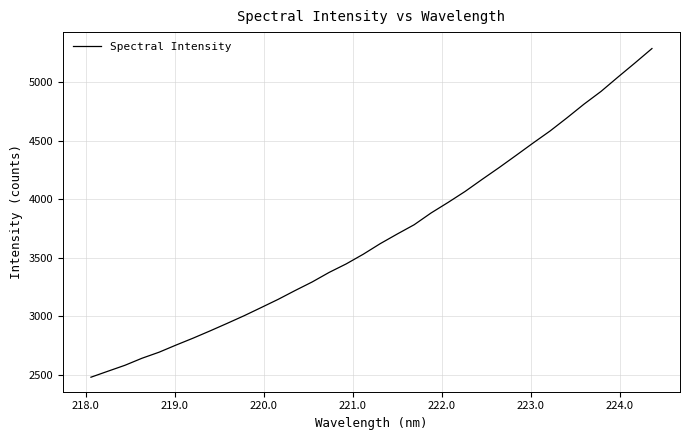

What is the greatest value displayed?

5289.4